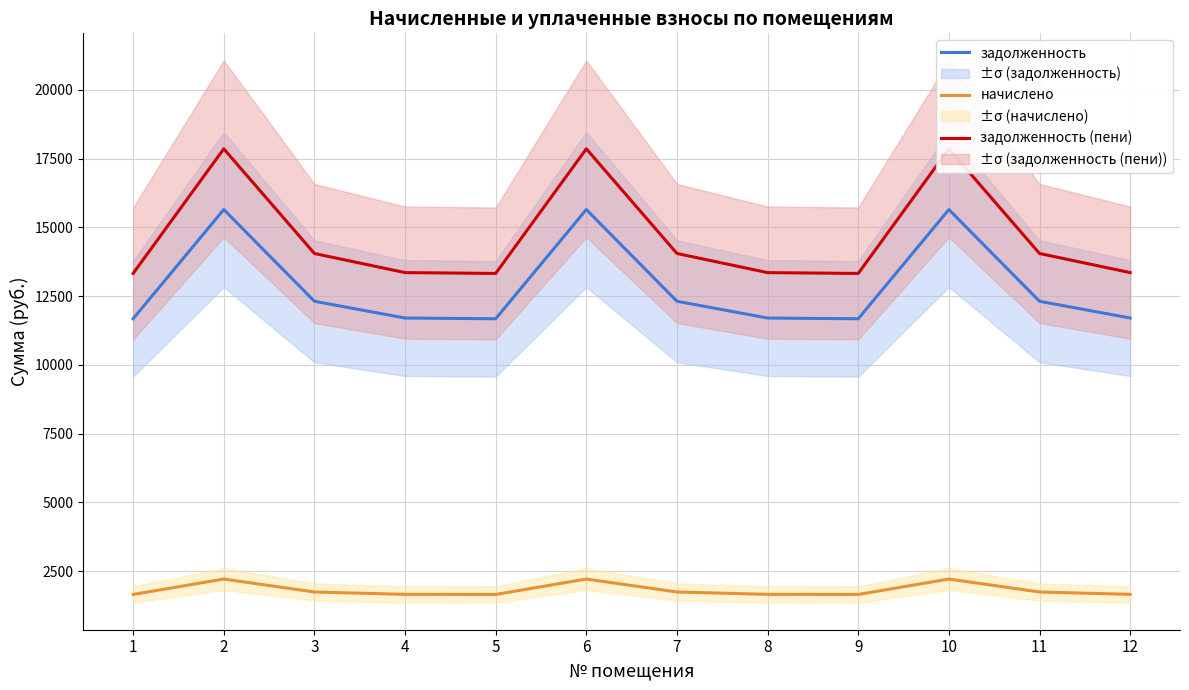

True or false: задолженность (пени) and начислено intersect in this chart.

False